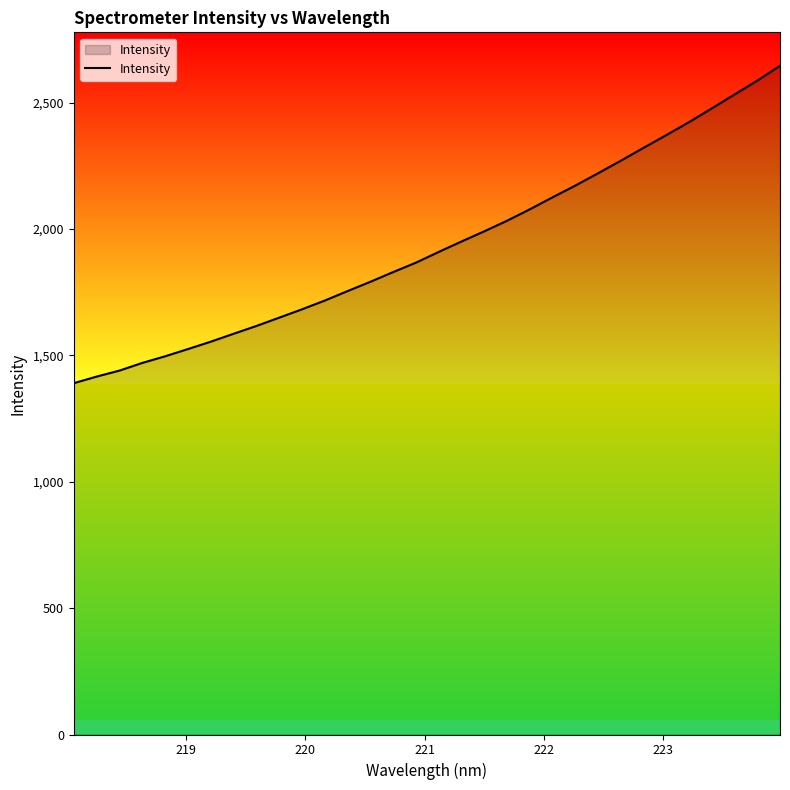

What is the difference between the maximum and minimum values?

1256.0